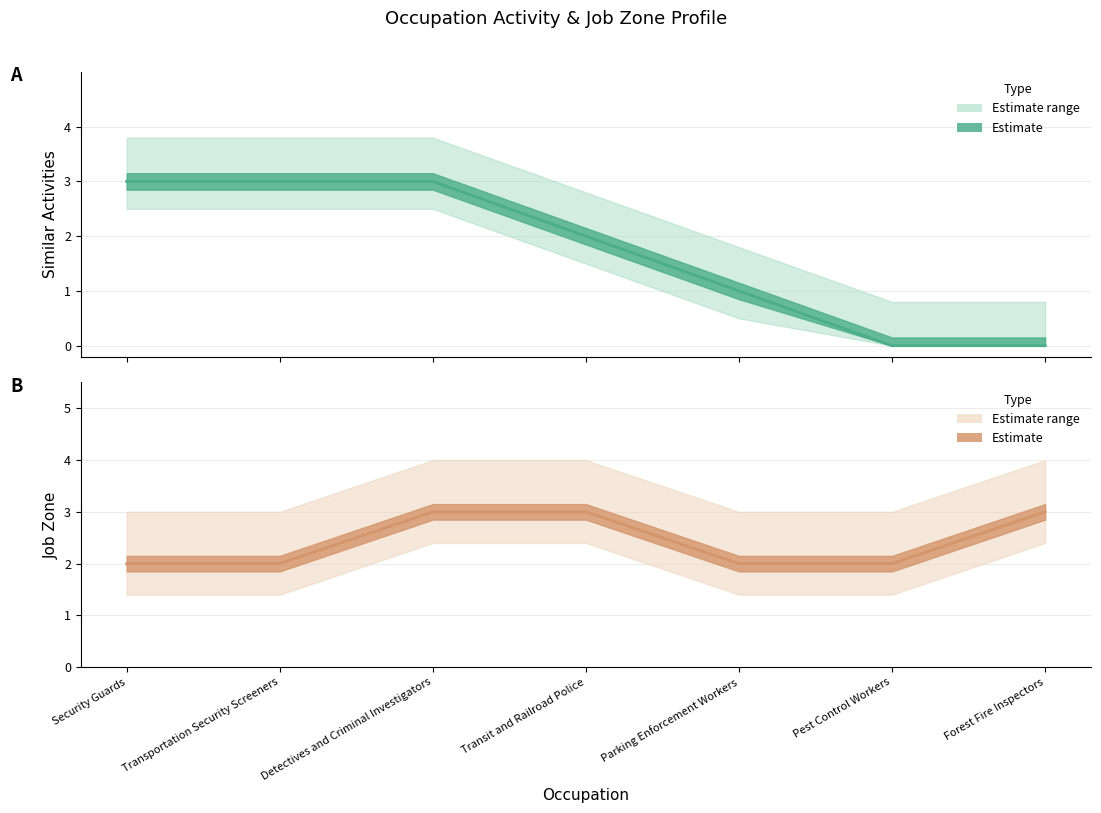

Is this an area chart (filled region under the line)?

No